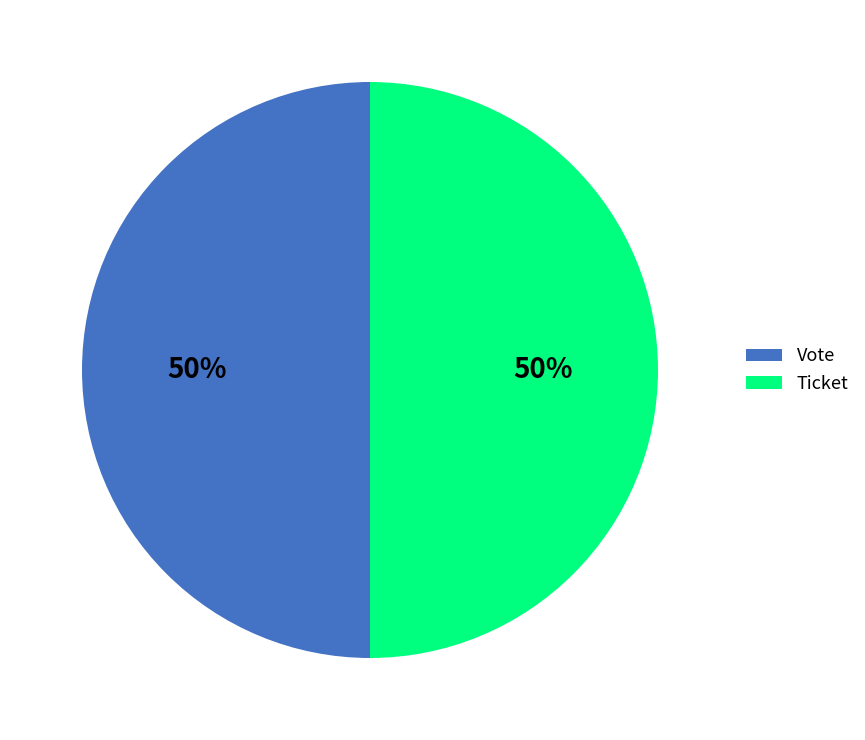

Count the number of slices in the pie.

2